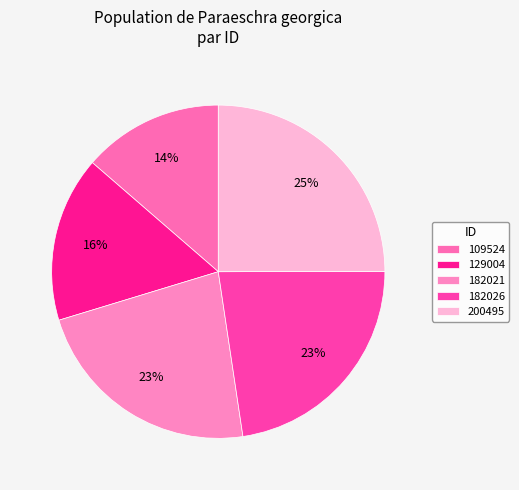

How many segments does this pie chart have?

5